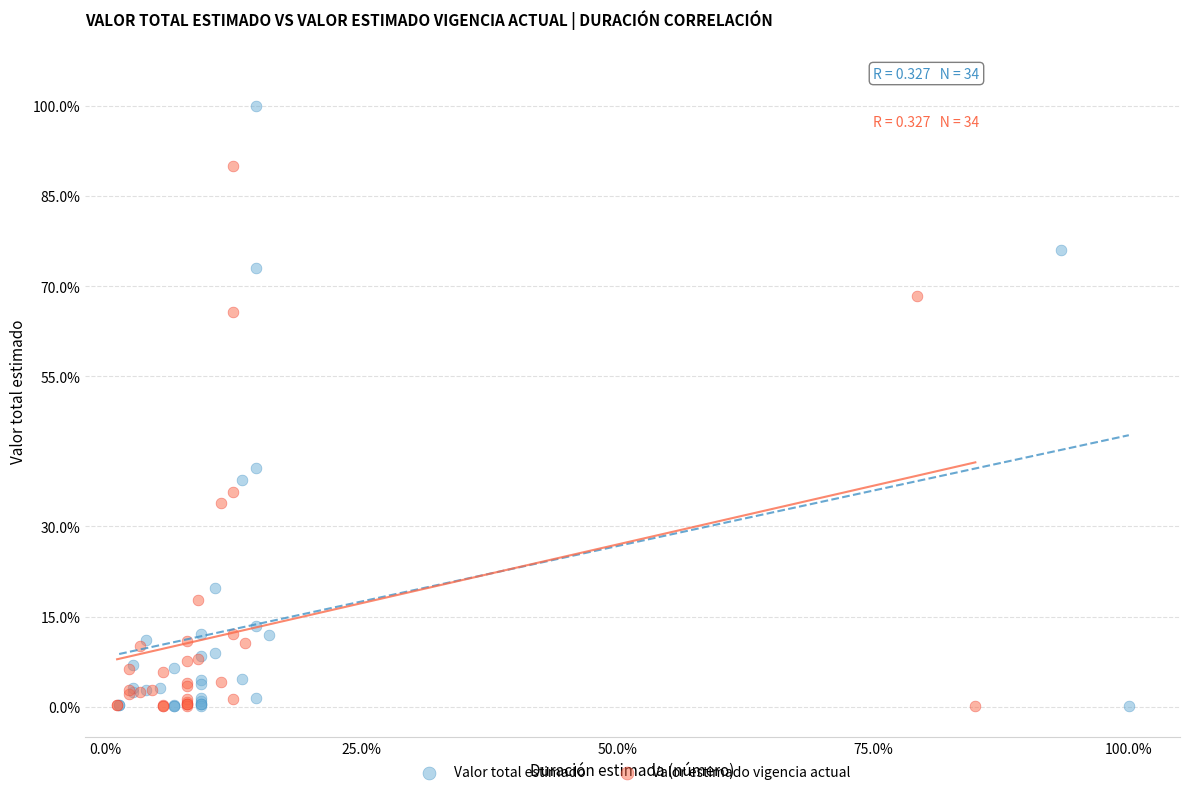

Which series reaches the maximum Y coordinate?

Valor total estimado